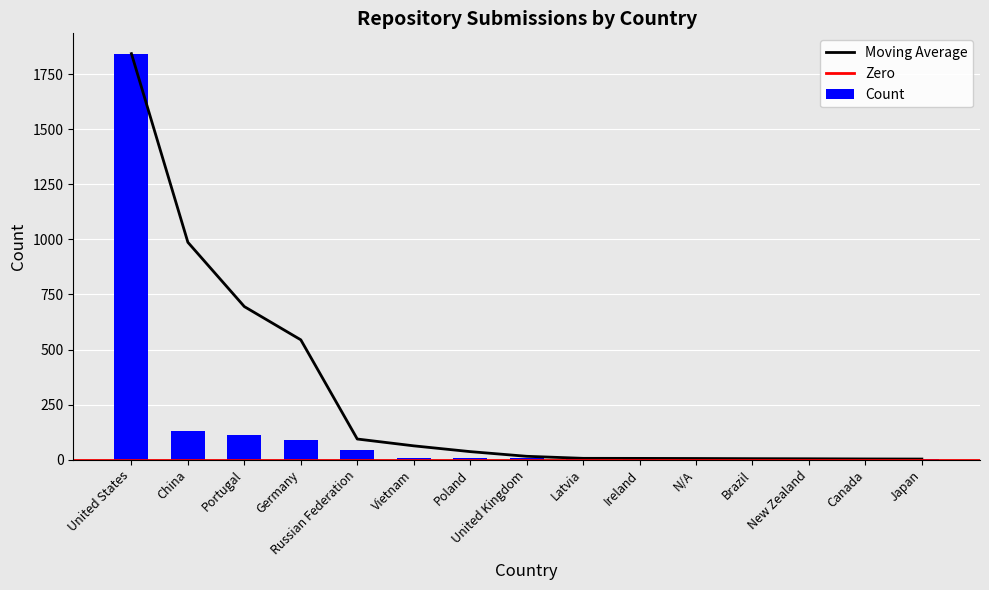

Rank the categories by value from lowest to highest.

Canada, Japan, Brazil, New Zealand, N/A, Latvia, Ireland, Vietnam, Poland, United Kingdom, Russian Federation, Germany, Portugal, China, United States